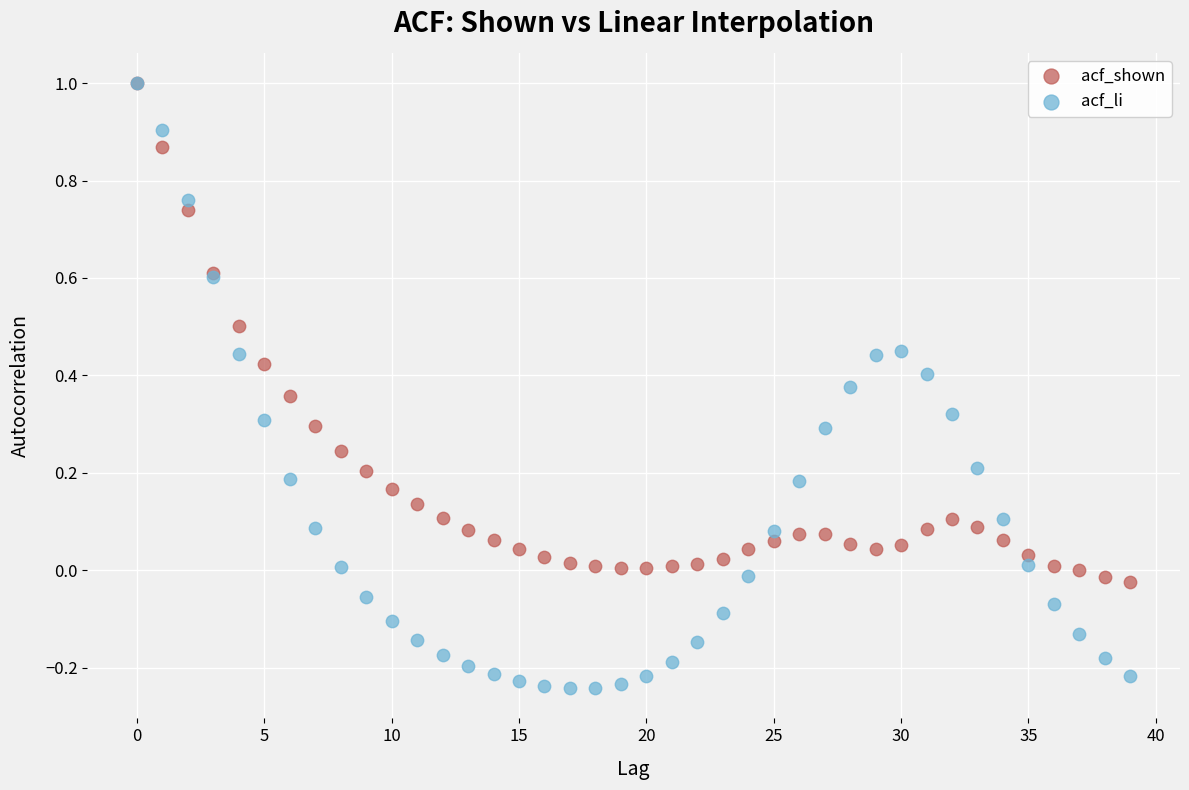

Which series contains the lowest Y value?

acf_li